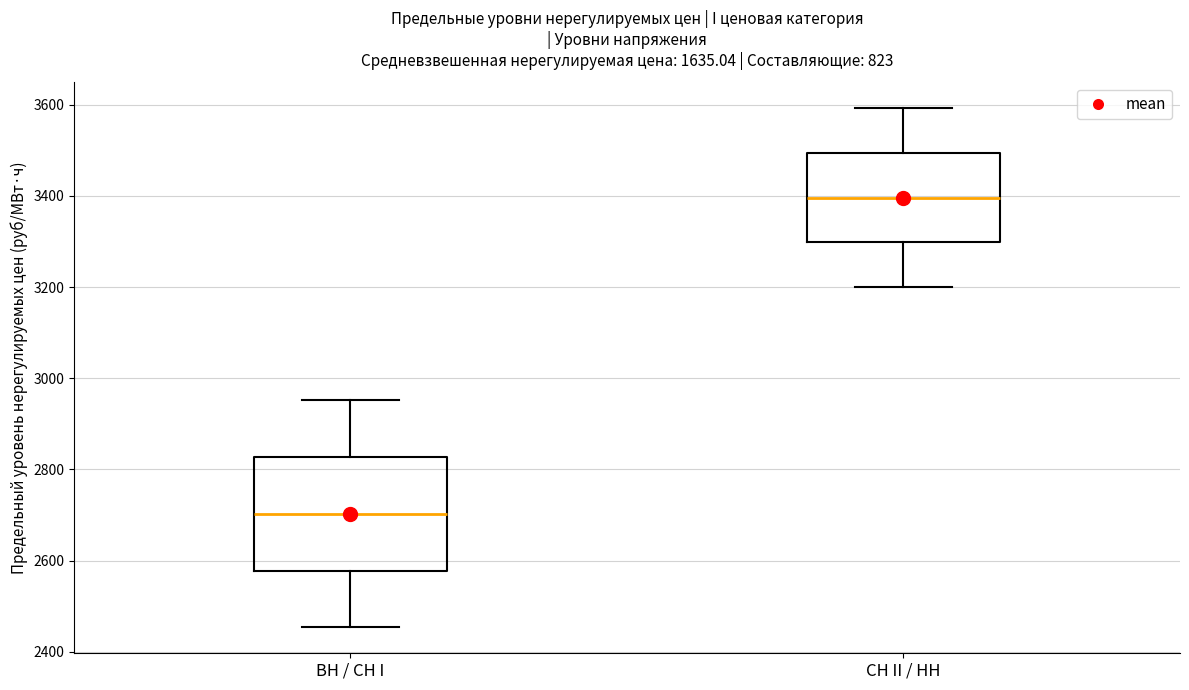

Where does the lower whisker of the box for ВН / СН I end on the y-axis? The values are not printed on the chart, so give them approximately, as read against the axis.

2460